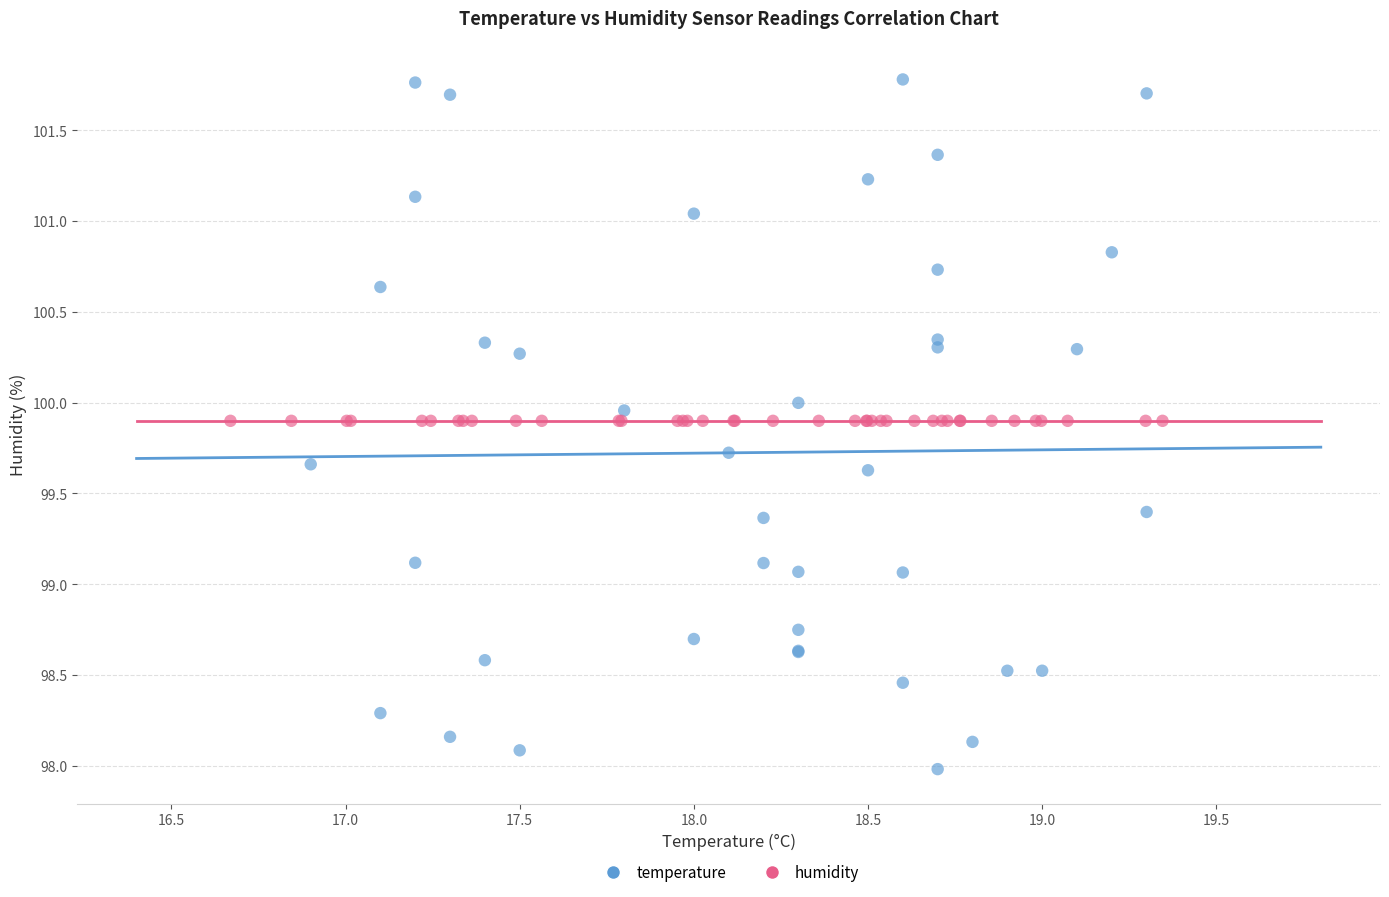

Which series reaches the minimum Y coordinate?

temperature